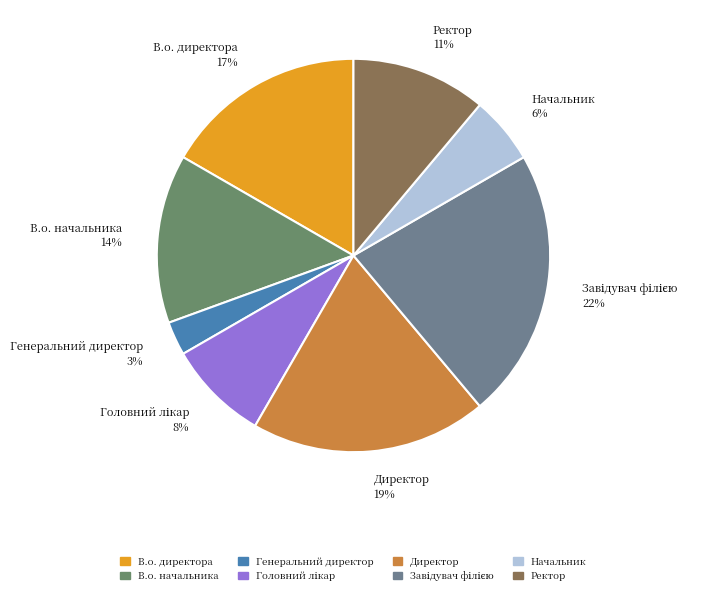

To the nearest percent, what portion does Генеральний директор represent?

3%